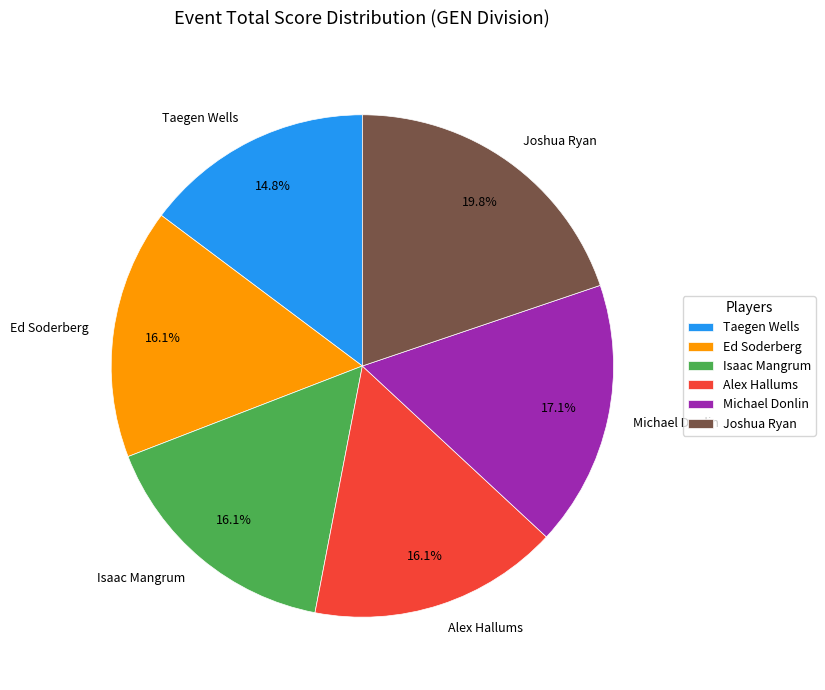

To the nearest percent, what percentage of the pie is Alex Hallums?

16%